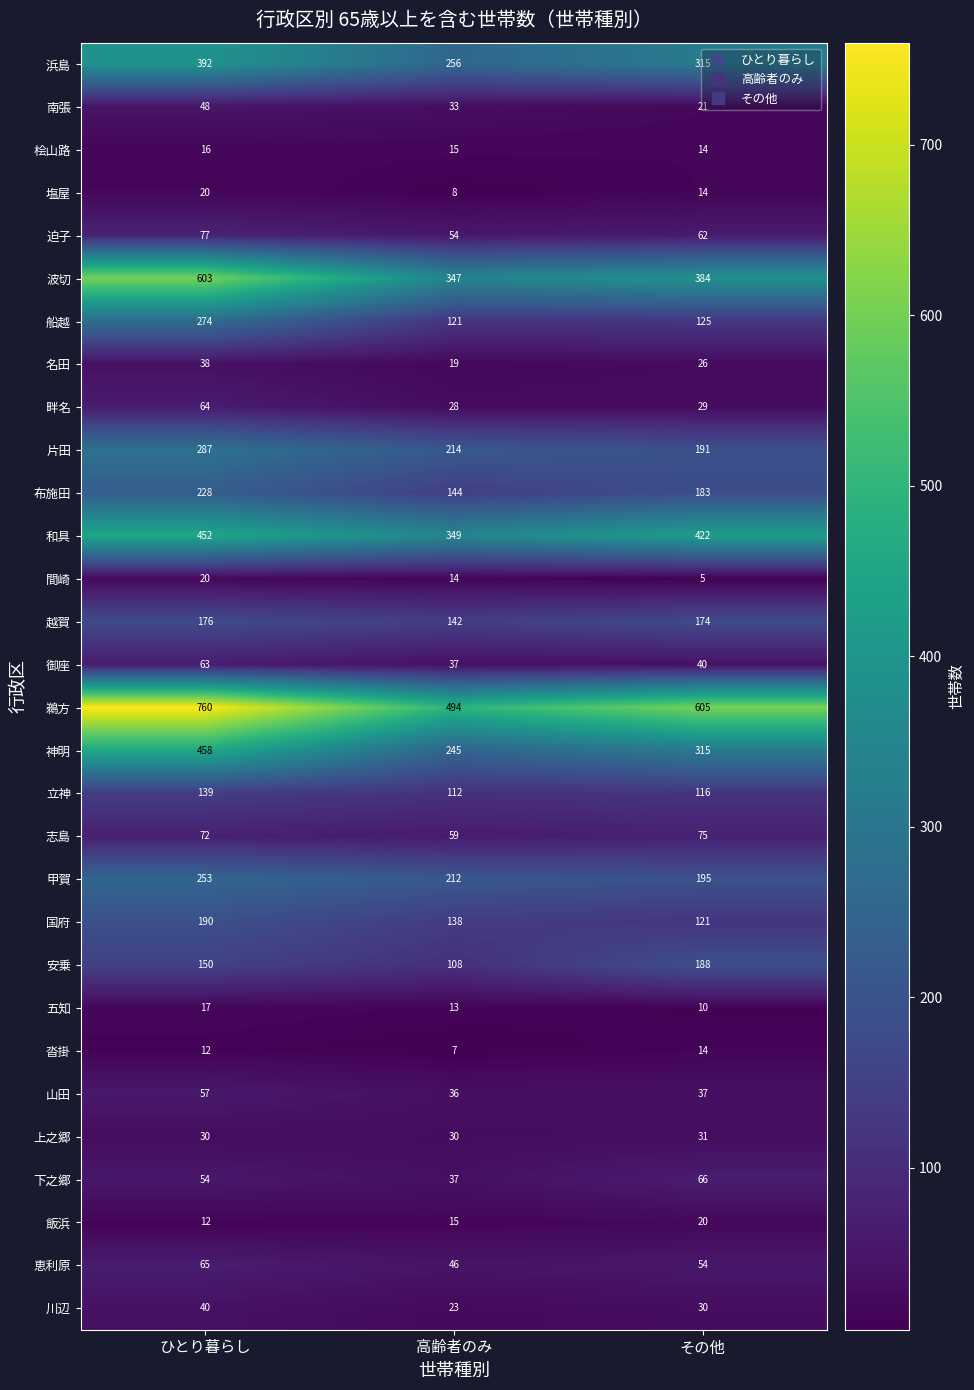

What is the sum of all 立神 values?

367